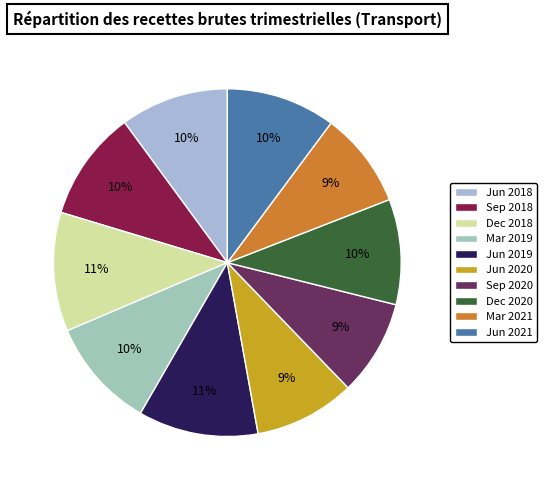

To the nearest percent, what is the average slice percentage?

10%